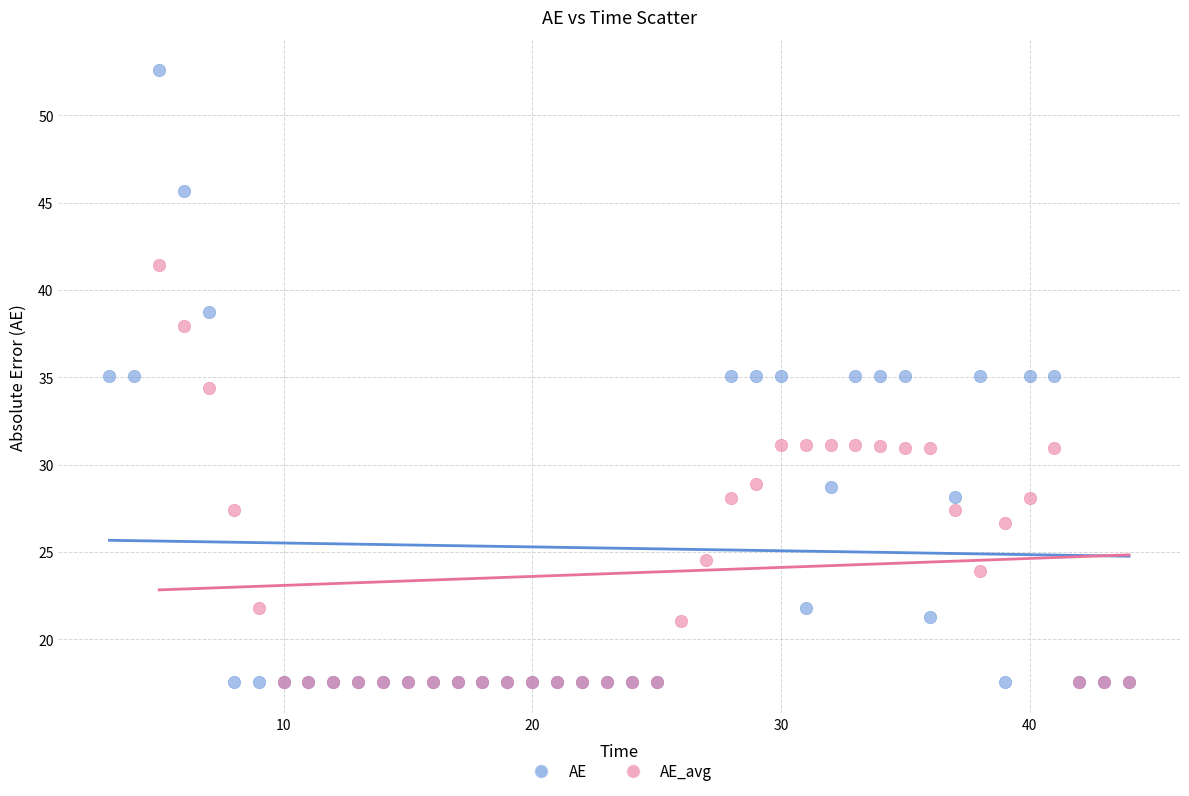

Which series has the largest Y range (max minus min)?

AE